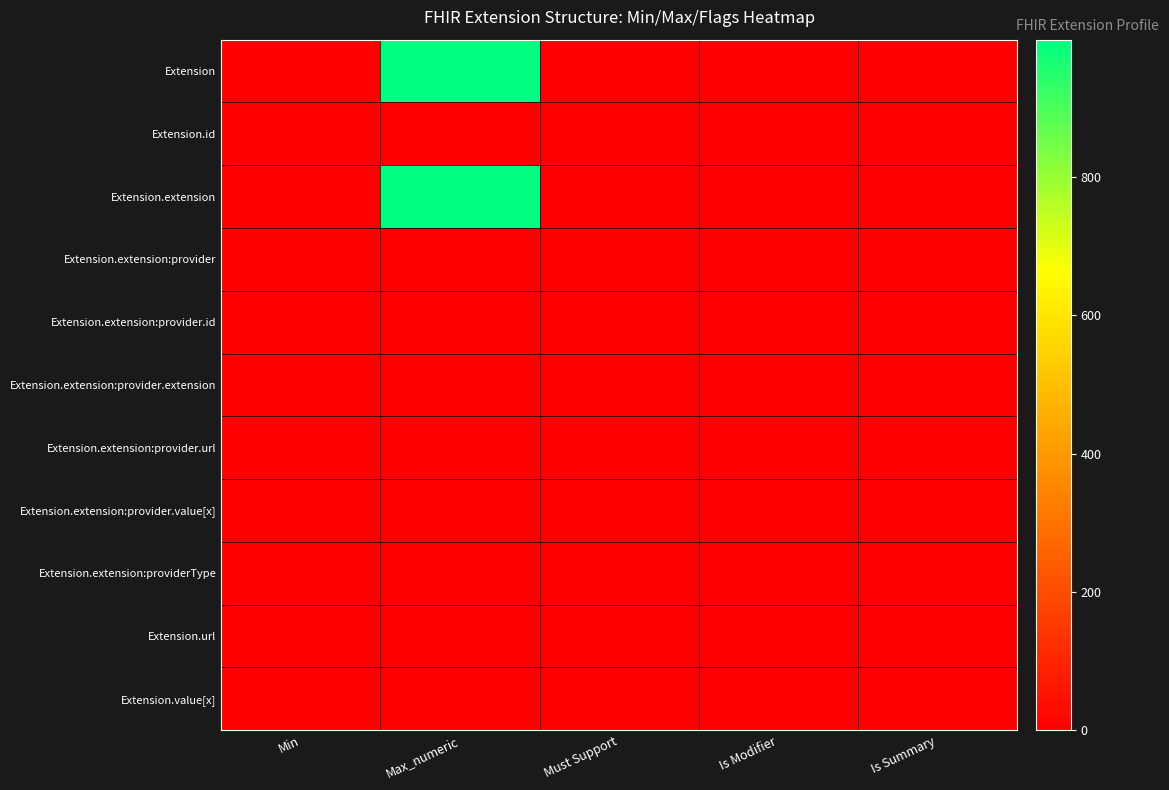

Is it true that Extension.extension:provider.id equals 1 at Extension.extension?

False